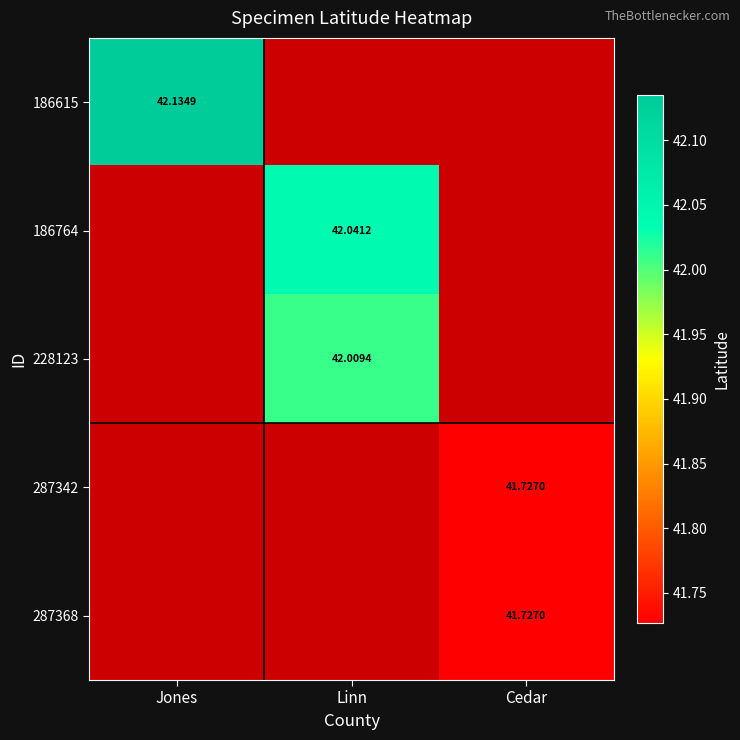

At which category does the chart reach its minimum across all series?

Cedar